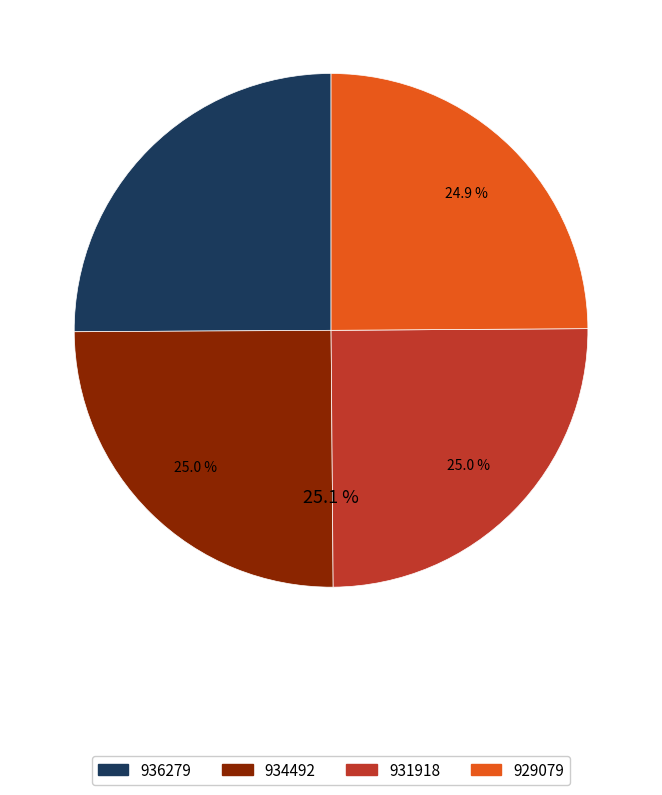

What is the ratio of the value at 934492 to the value at 929079?

1.0